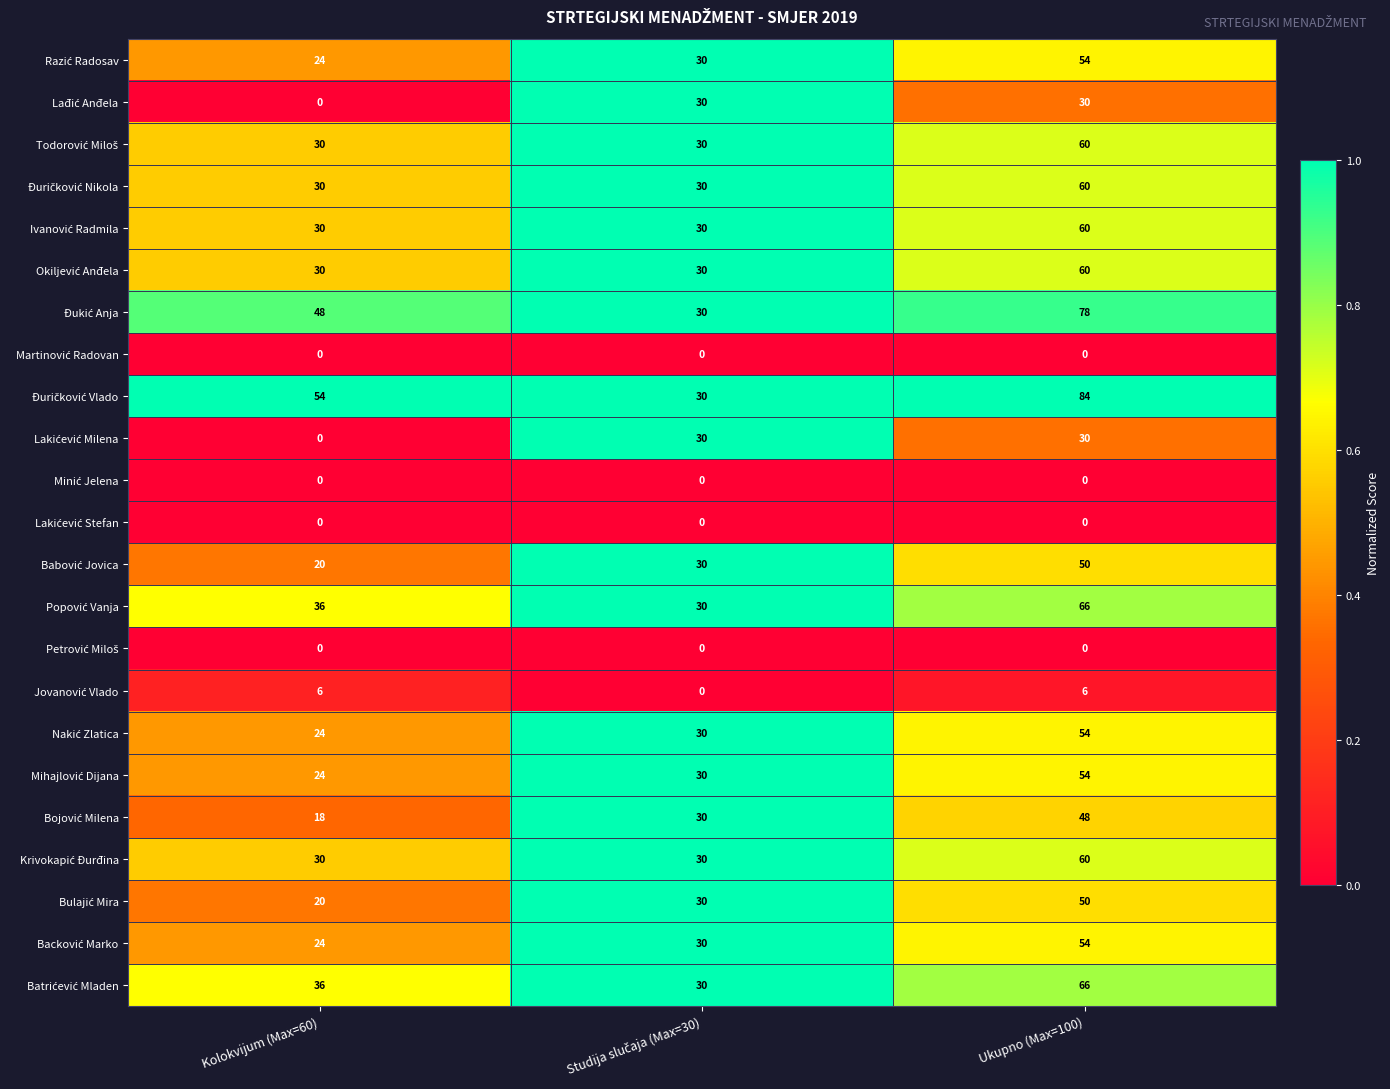

At which category is the sum across all series the highest?

Ukupno (Max=100)